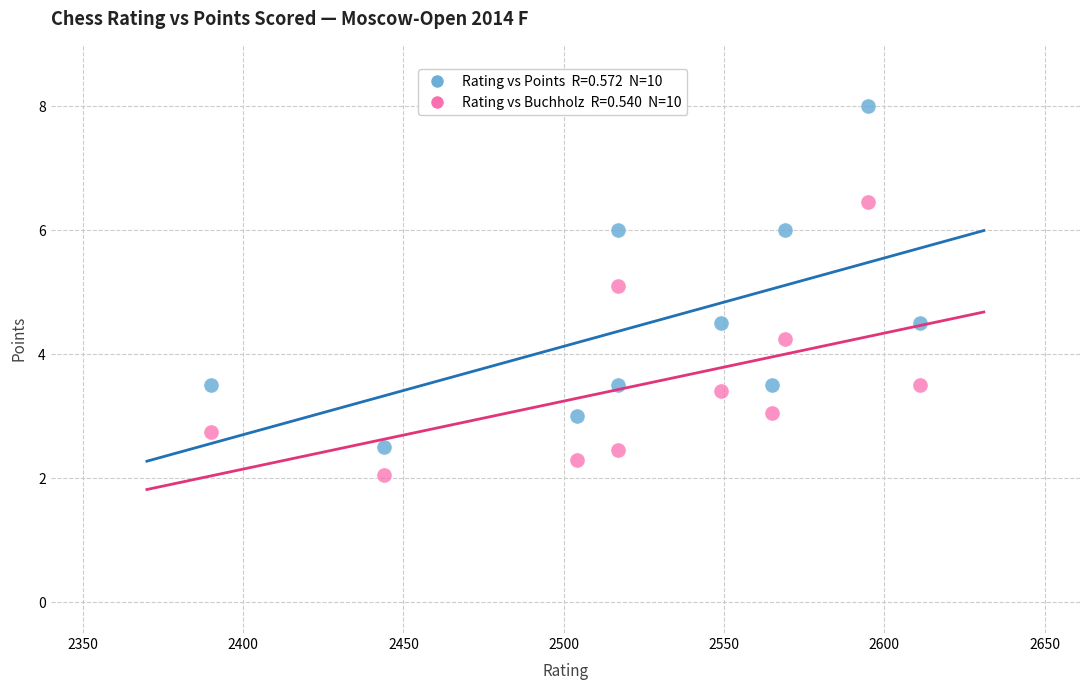

Across all series, what Y value is closest to 5?

5.1